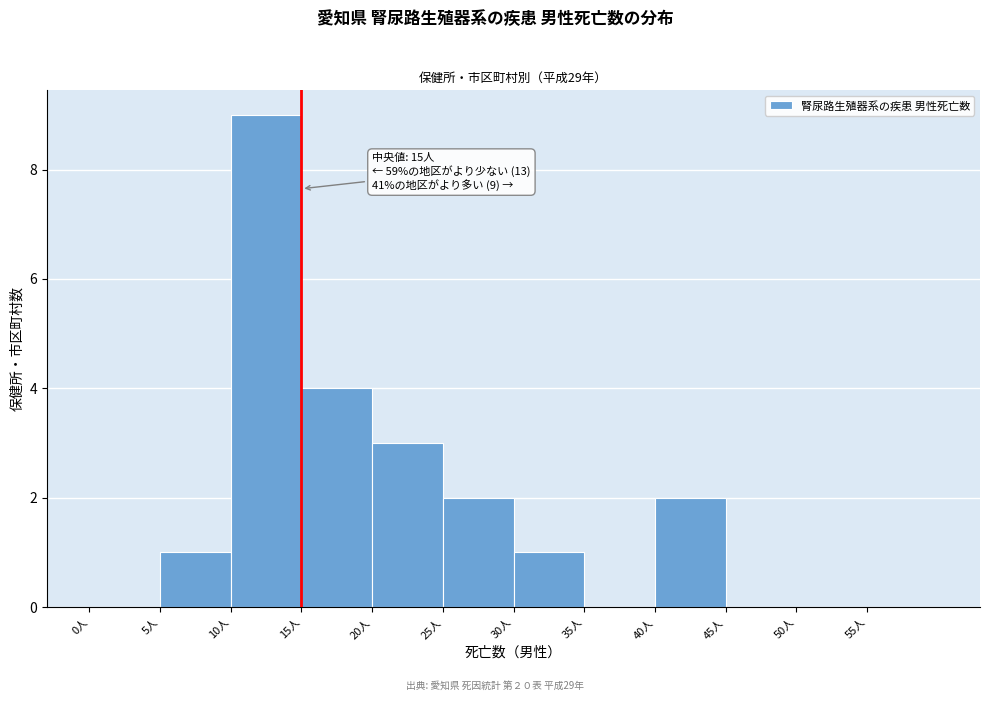

Which range on the x-axis has the tallest bar?

10 to 15